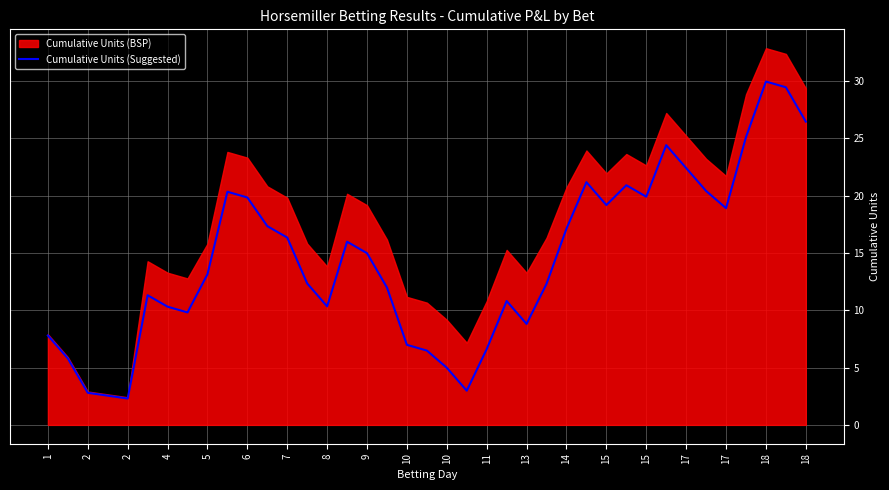

Where is the data nearest to the value 16?

15